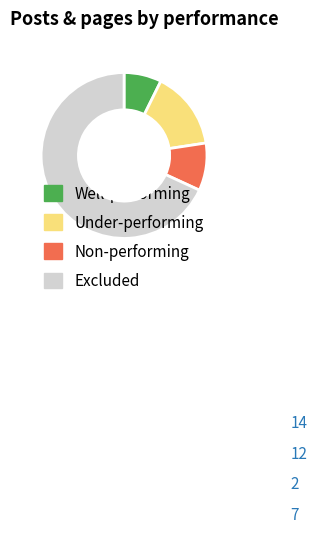

Is there any slice that represents more than half of the pie?

Yes